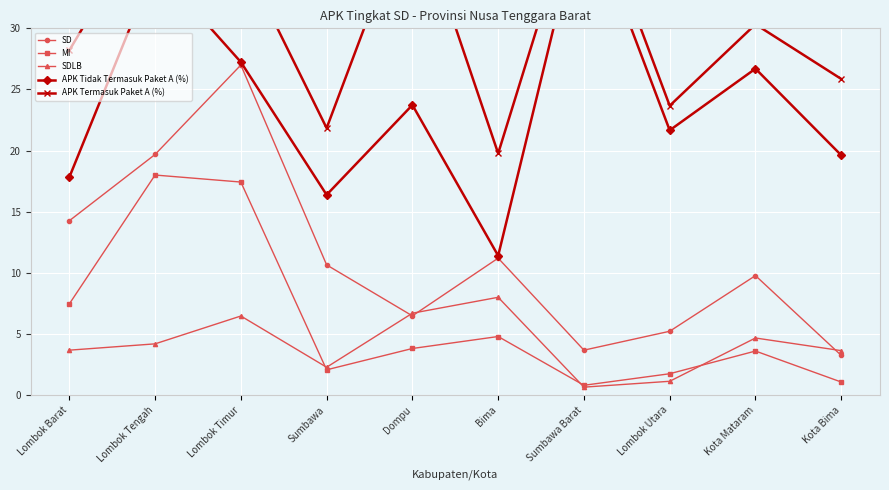

How many lines are shown in the chart?

5